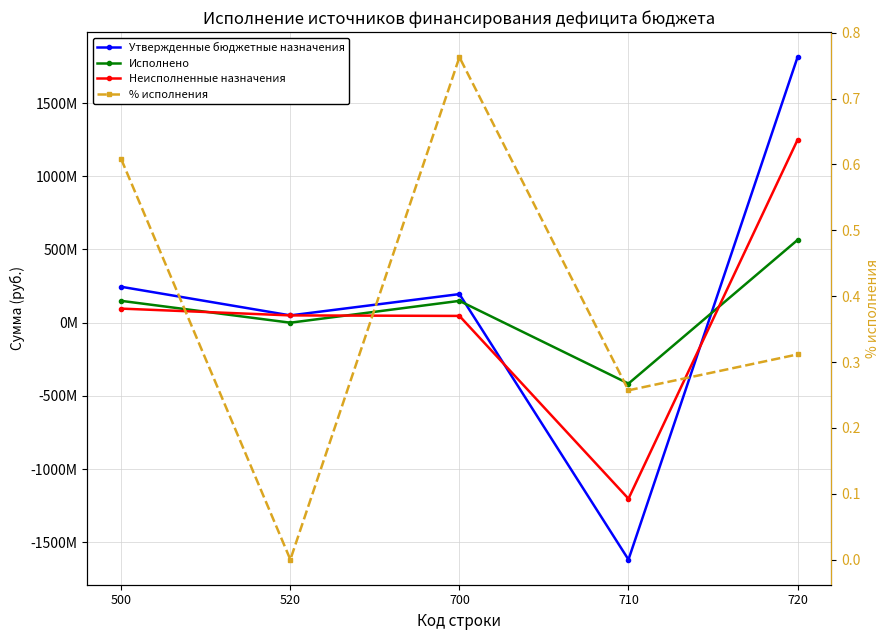

How many intersections are there between Неисполненные назначения and % исполнения?

2